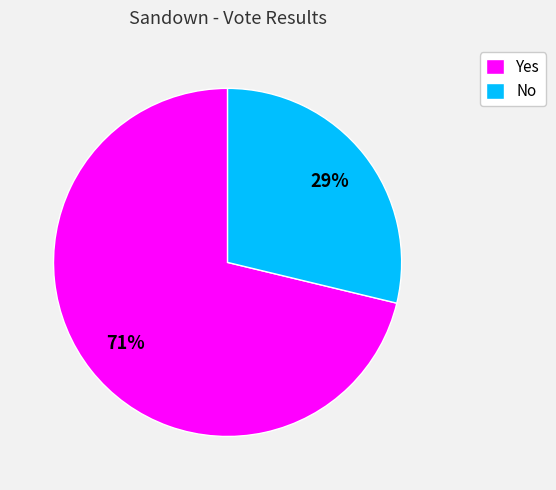

How many slices are in this pie chart?

2